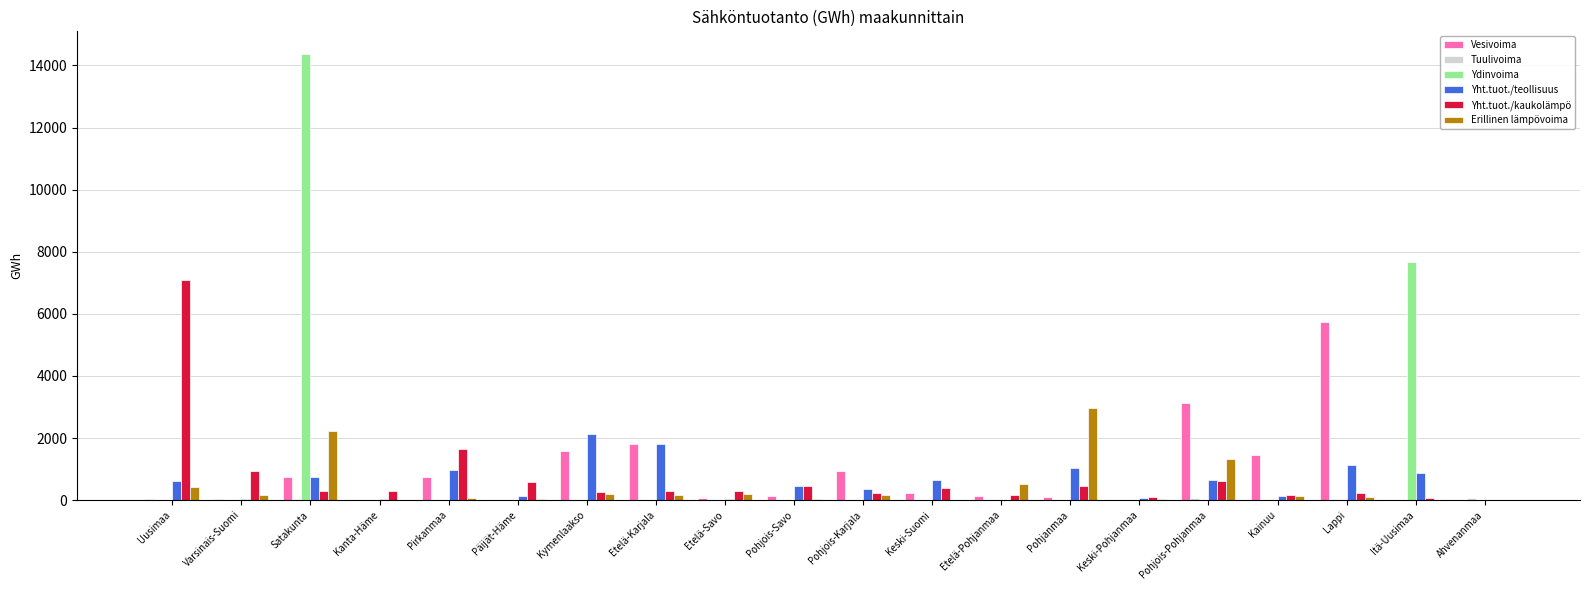

Are the bars grouped side by side (vs. stacked)?

Yes